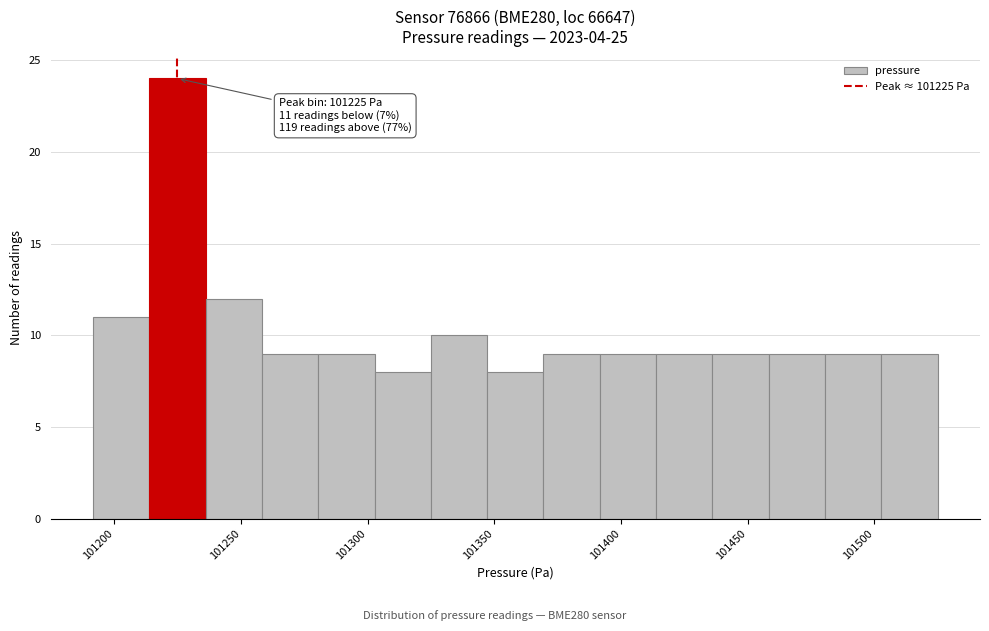

Over which range of the x-axis is the bar tallest?

101215 to 101235